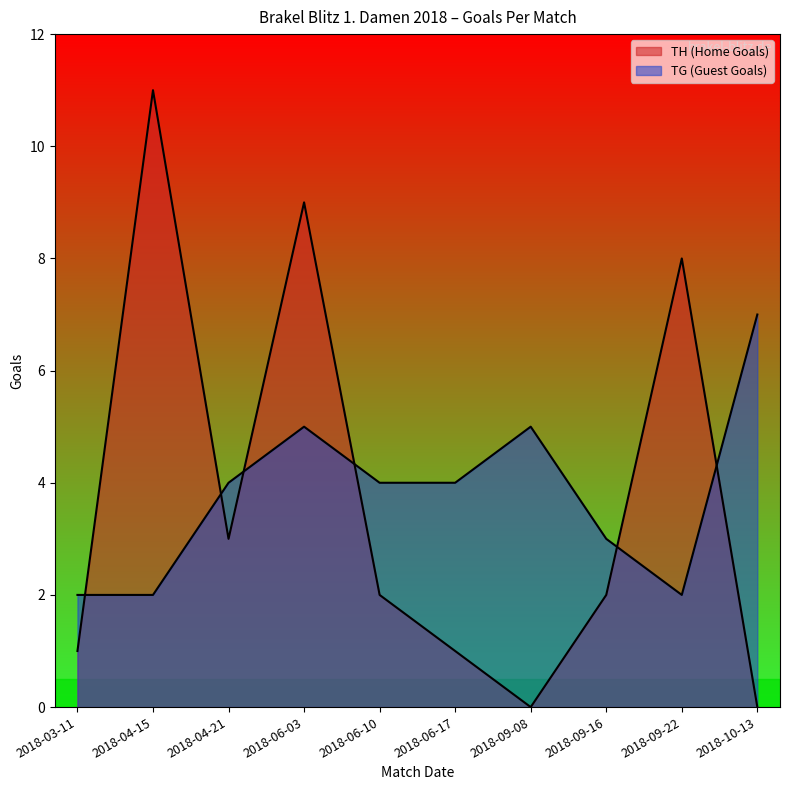

What is the average value of the TH (Home Goals) series?

4